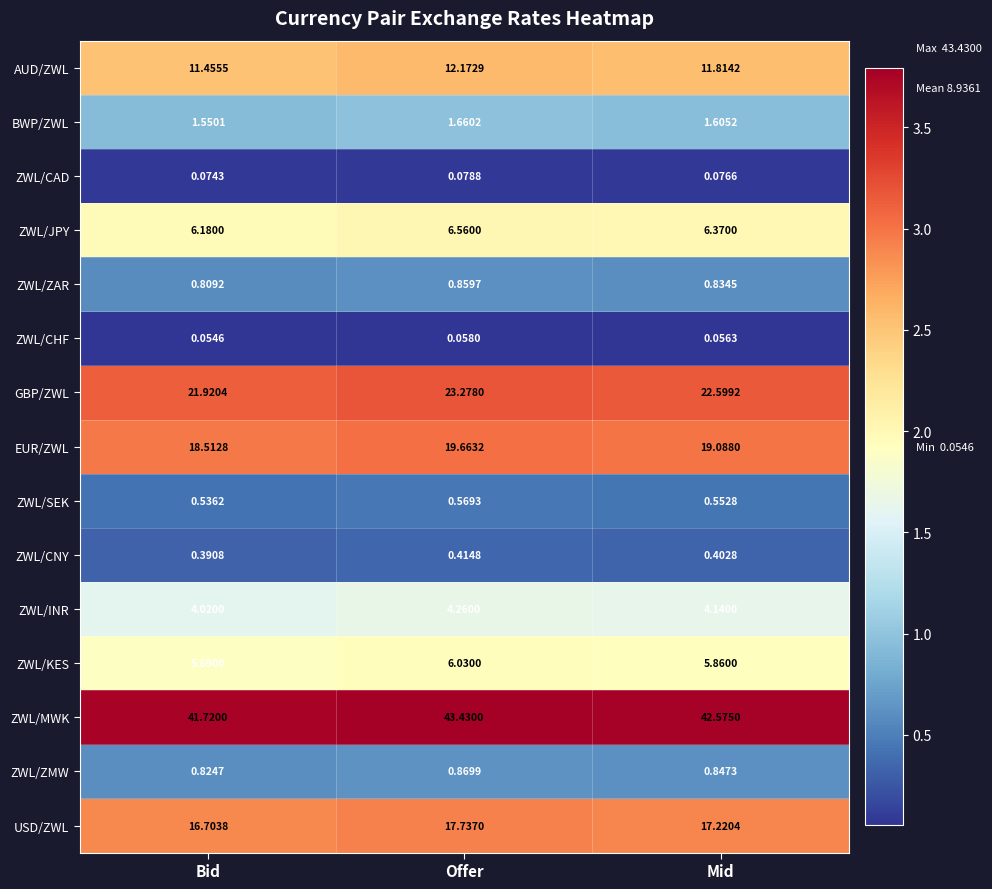

Where does the EUR/ZWL series first go above 19?

Offer